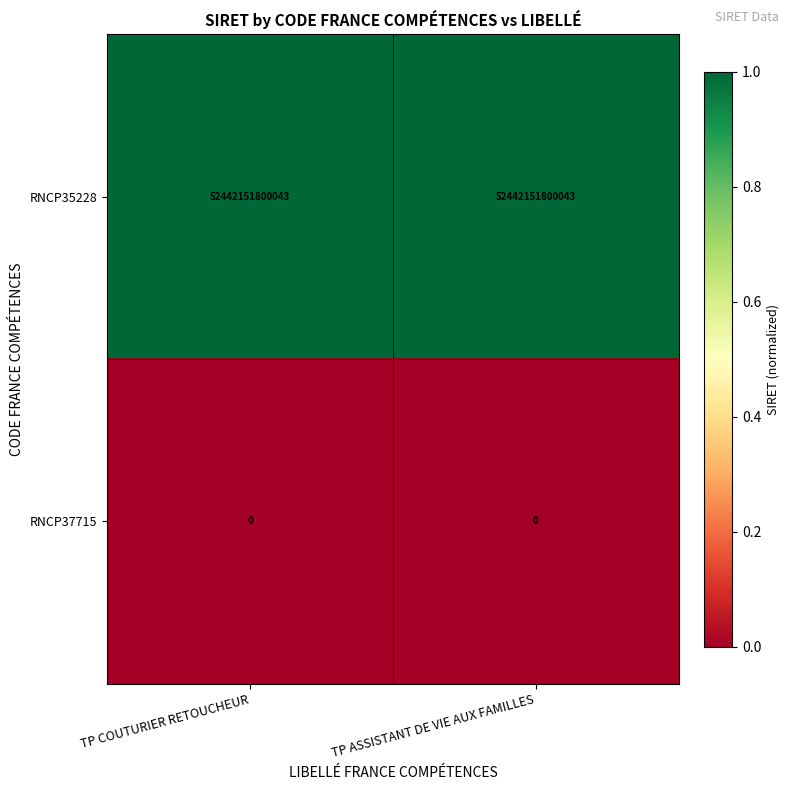

How many distinct data groups are displayed?

2